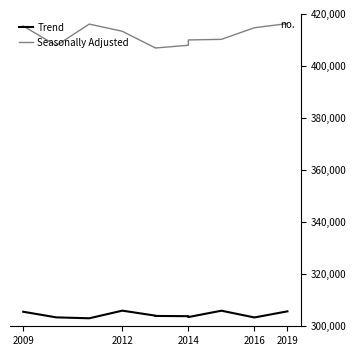

True or false: Trend has more than 0 interior local peaks.

True